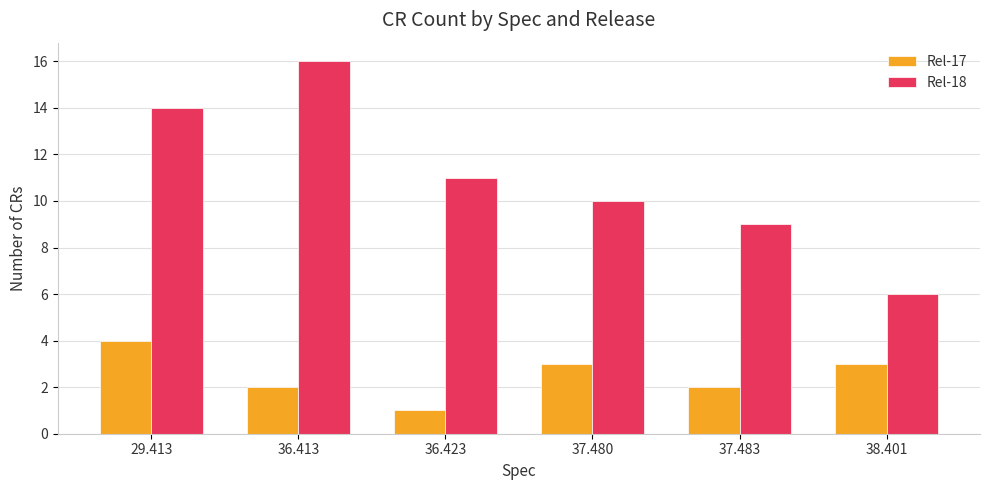

Does the chart contain stacked bars?

No